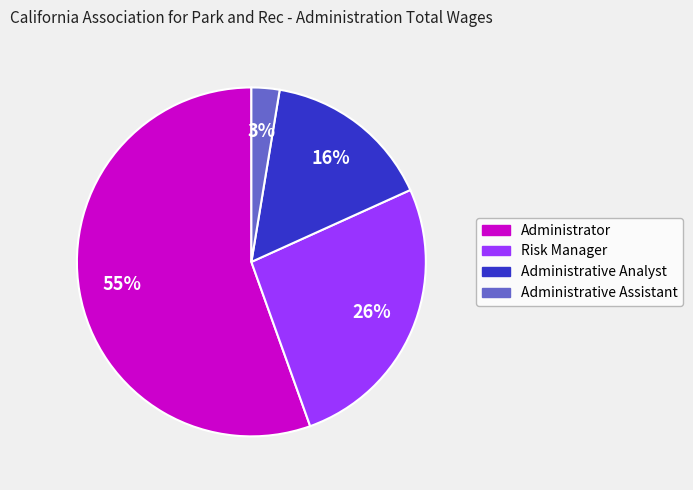

What percentage is the Administrative Analyst slice, to the nearest percent?

16%